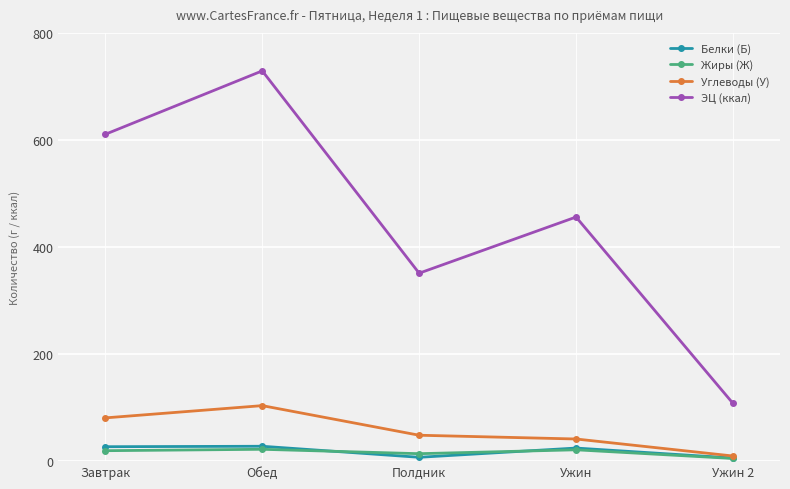

Which category has the lowest value in the Жиры (Ж) series?

Ужин 2